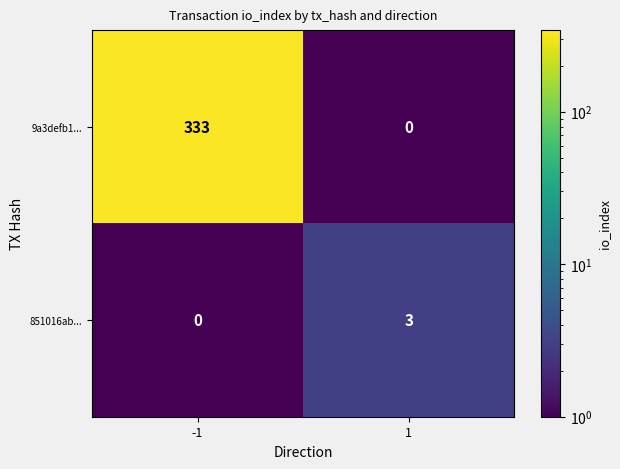

How many values in the 9a3defb1... series are below 333?

1